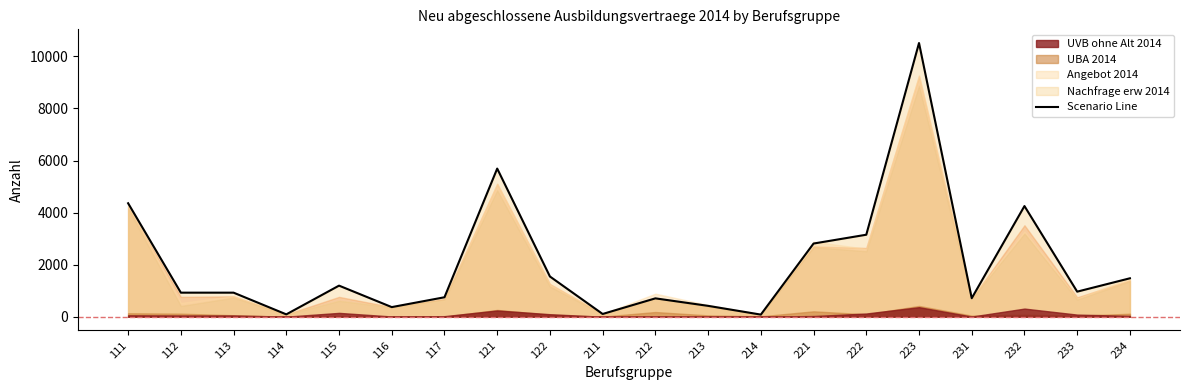

List the labels in order of value, smallest first.

214, 114, 211, 116, 213, 212, 231, 117, 112, 113, 233, 115, 234, 122, 221, 222, 232, 111, 121, 223